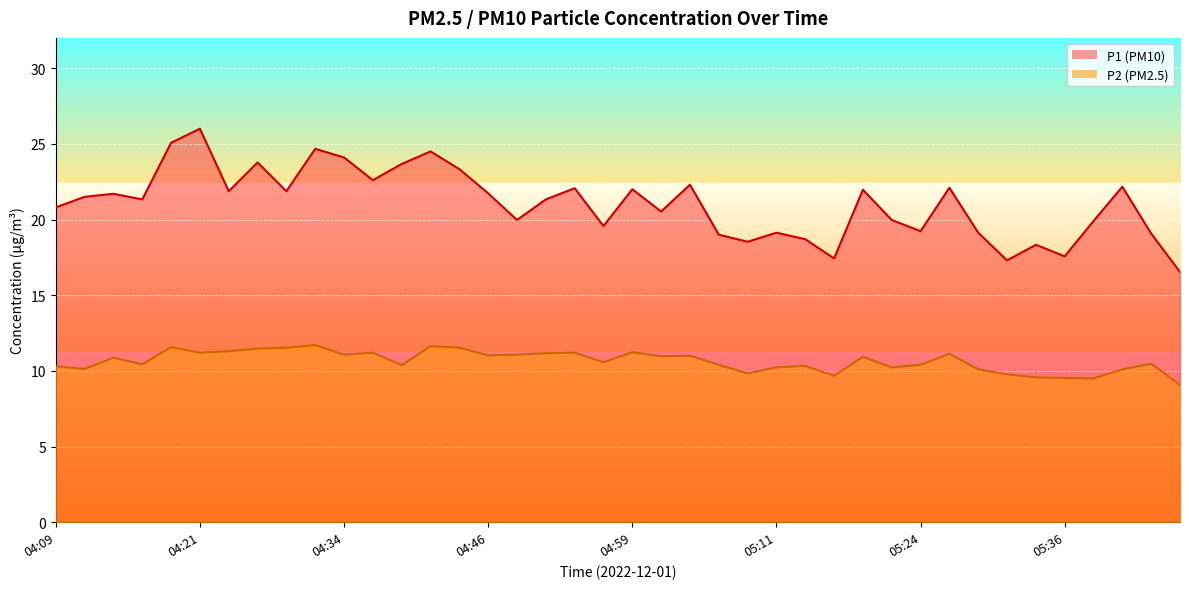

What is the sum of the P2 values at 05:44 and 05:34?

20.0